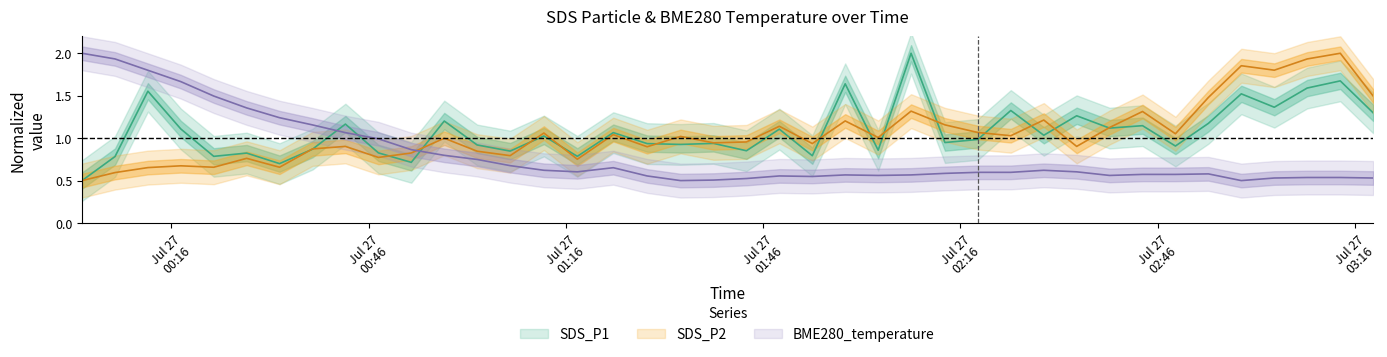

What is the difference between the highest and lowest values at 2023/07/27 01:43:27?

0.4